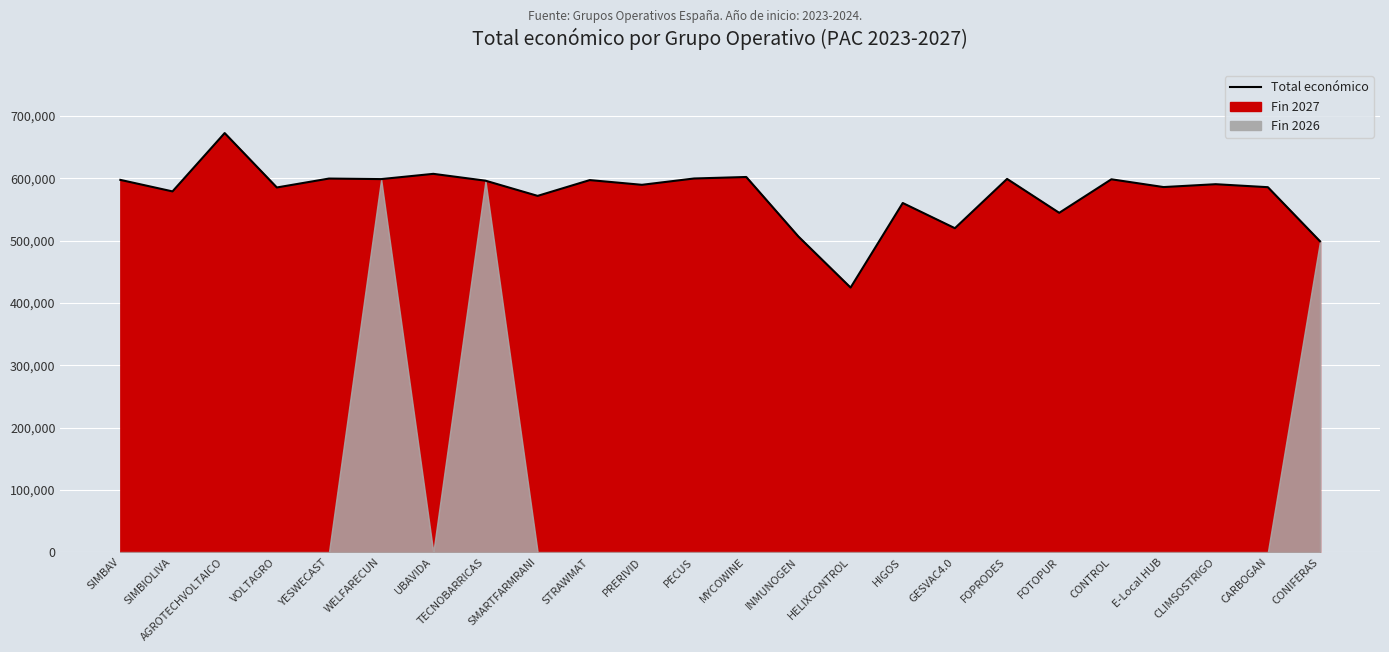

Does the chart display data point markers on the line(s)?

No